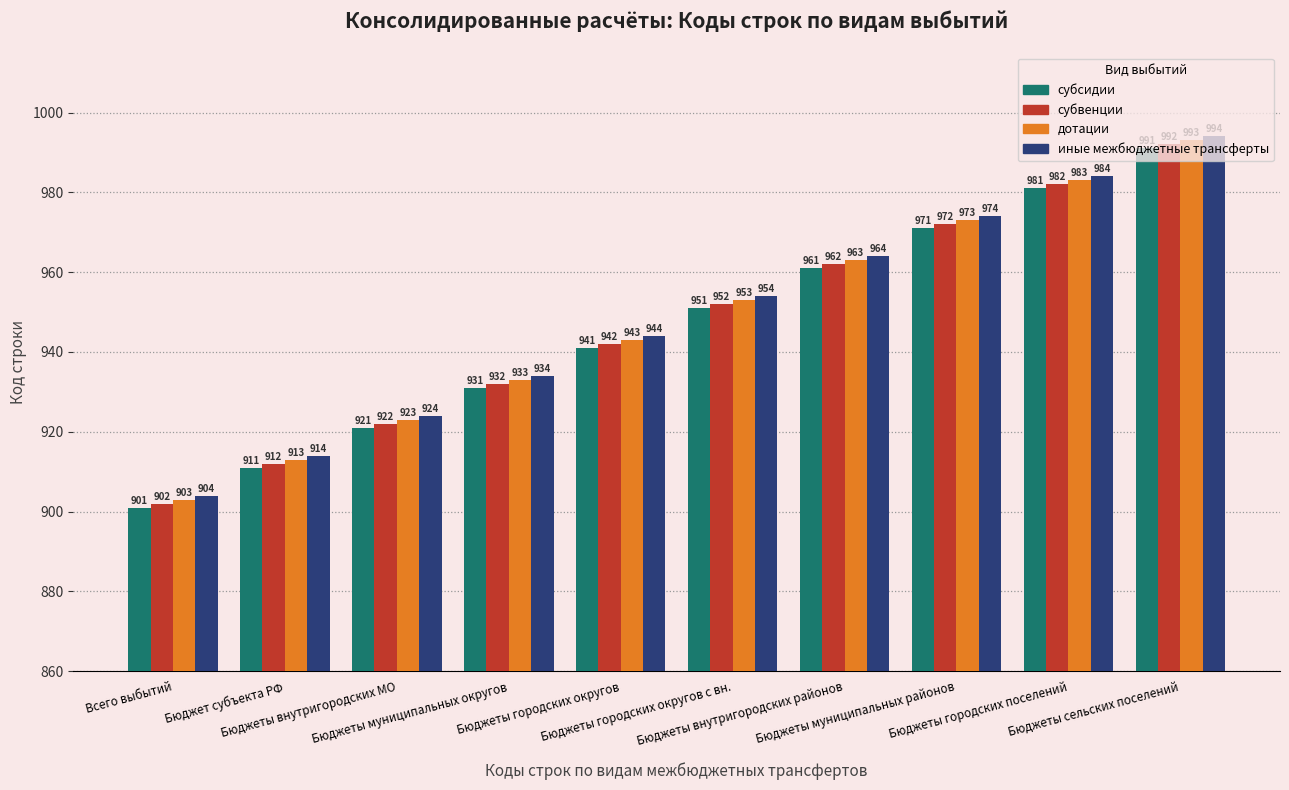

Which series has the largest total across all categories?

иные межбюджетные трансферты